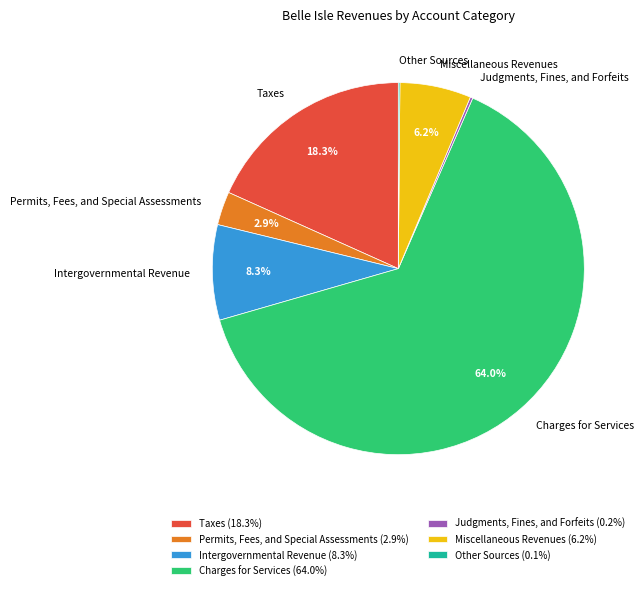

Between Permits, Fees, and Special Assessments and Taxes, which is larger?

Taxes